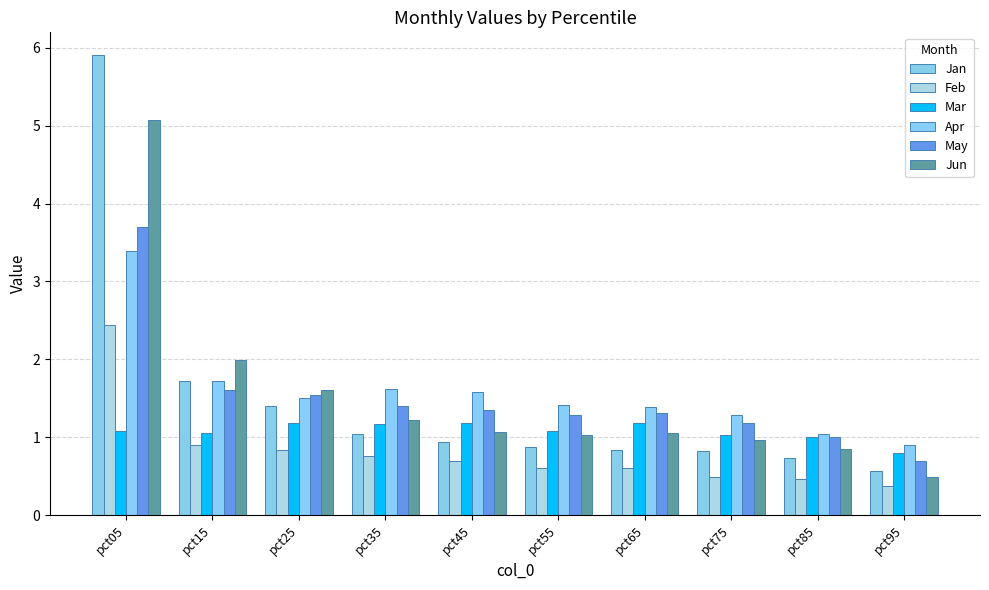

At pct25, list the series in order from smallest to largest.

Feb, Mar, Jan, Apr, May, Jun